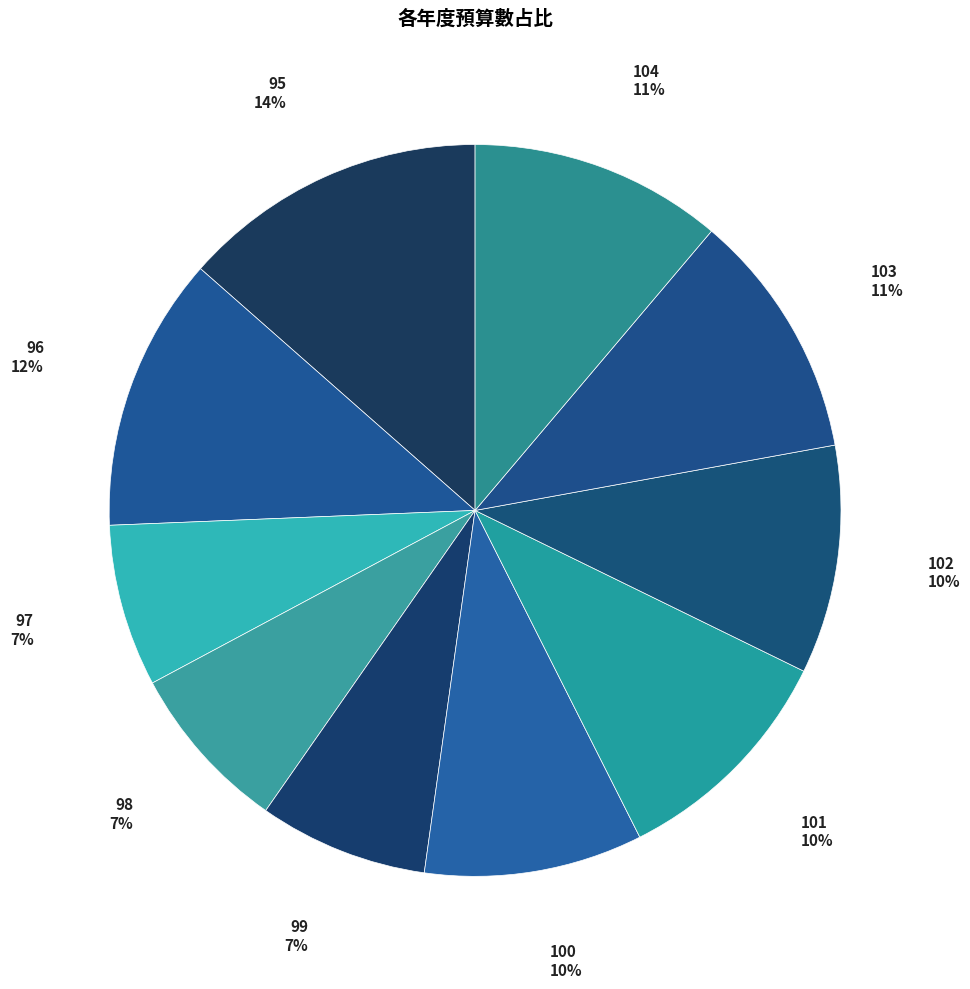

What is the largest slice in the pie chart?

95